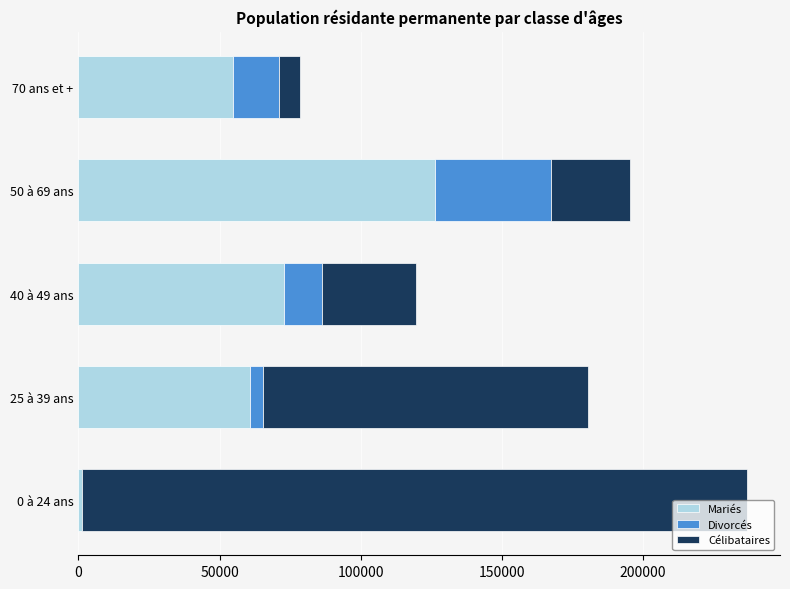

What is the sum of all Mariés values?

315607